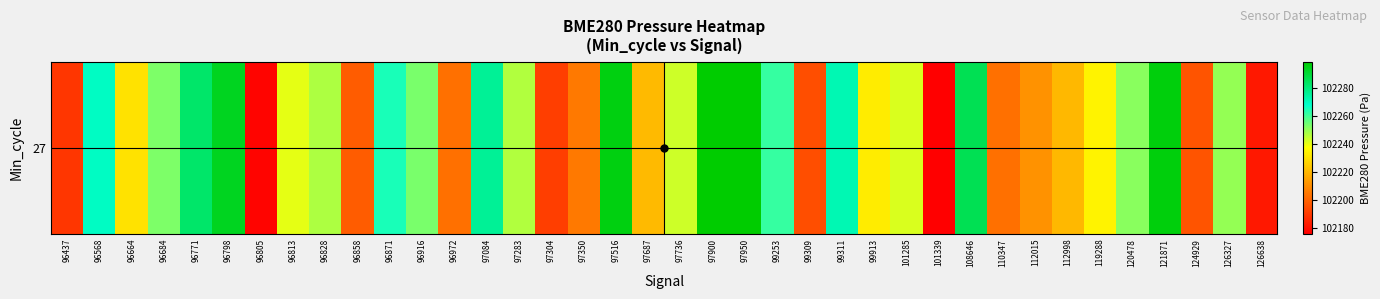

The value at 112015 is 102211.3. True or false?

True